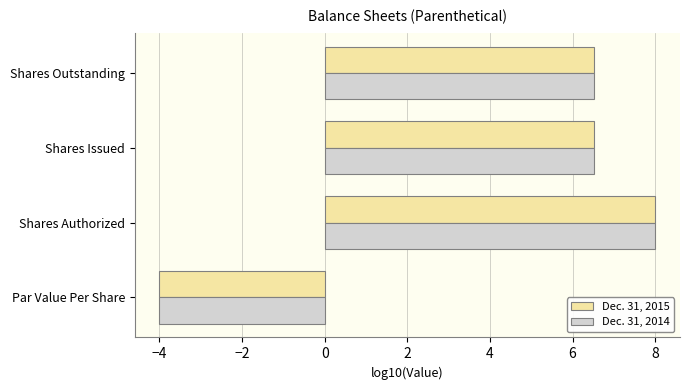

Which category has the lowest value in the Dec. 31, 2014 series?

Par Value Per Share